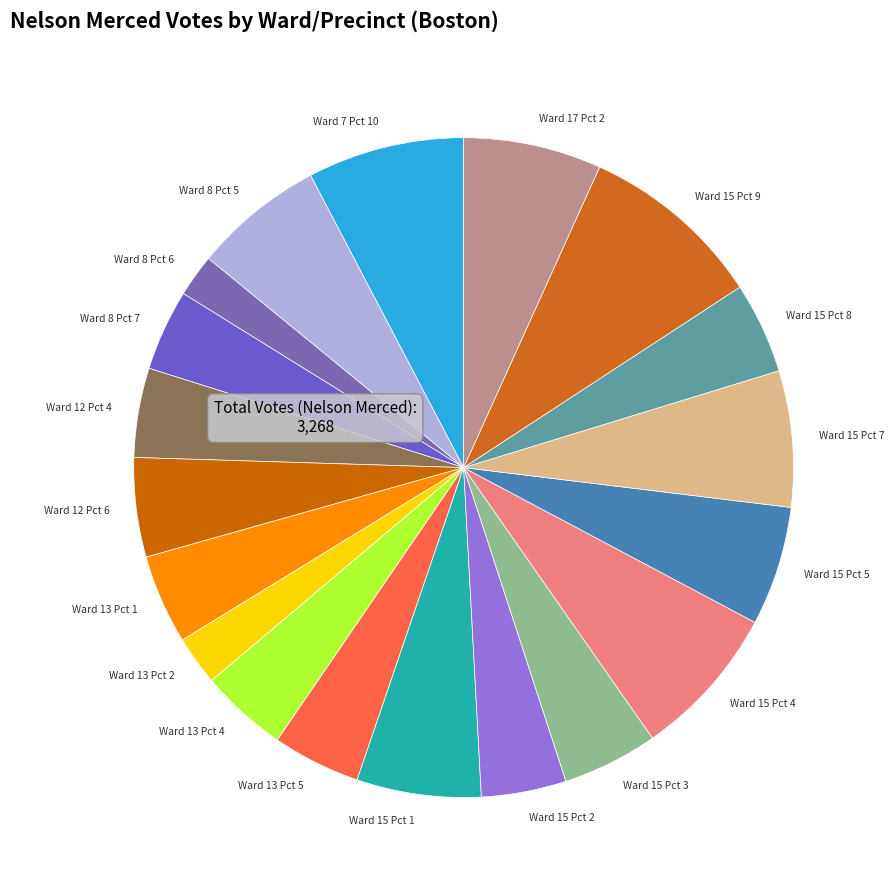

Does Ward 8 Pct 6 represent more than half of the total?

No